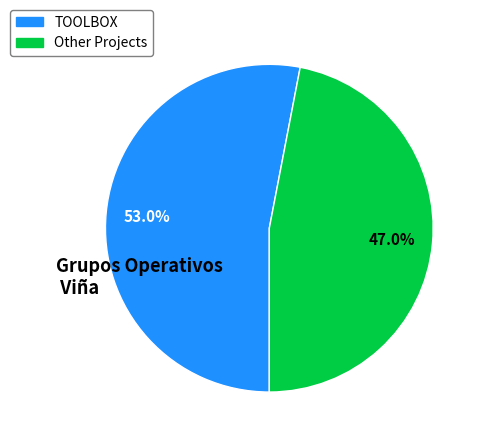

Is there any slice that represents more than half of the pie?

Yes